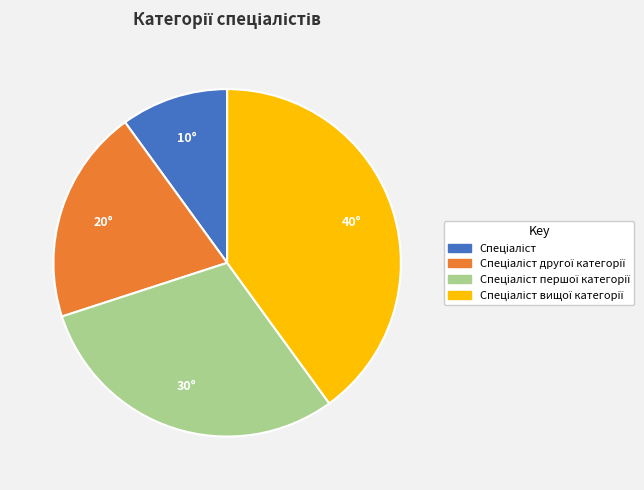

Does any single category account for the majority?

No